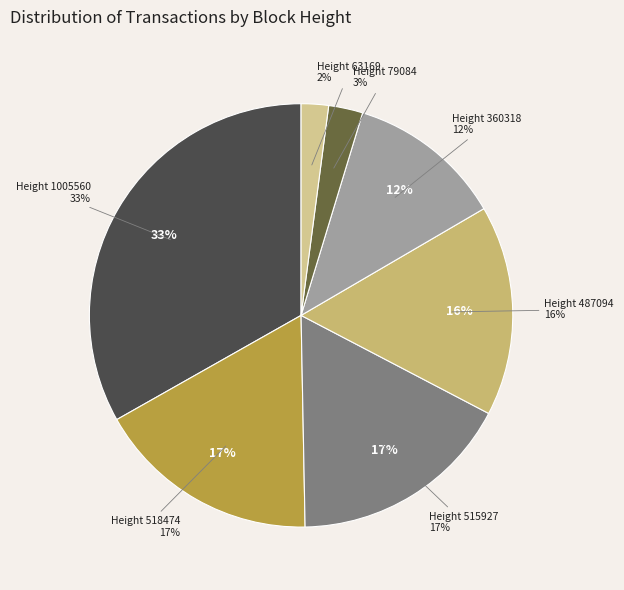

Does 515927 account for over 50% of the chart?

No